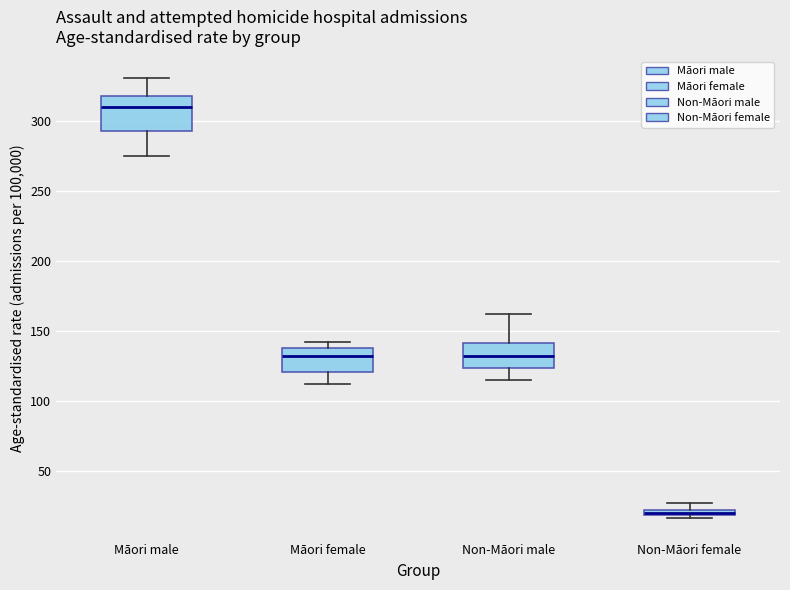

Where does the upper whisker of the box for Māori male end on the y-axis? The values are not printed on the chart, so give them approximately, as read against the axis.

330